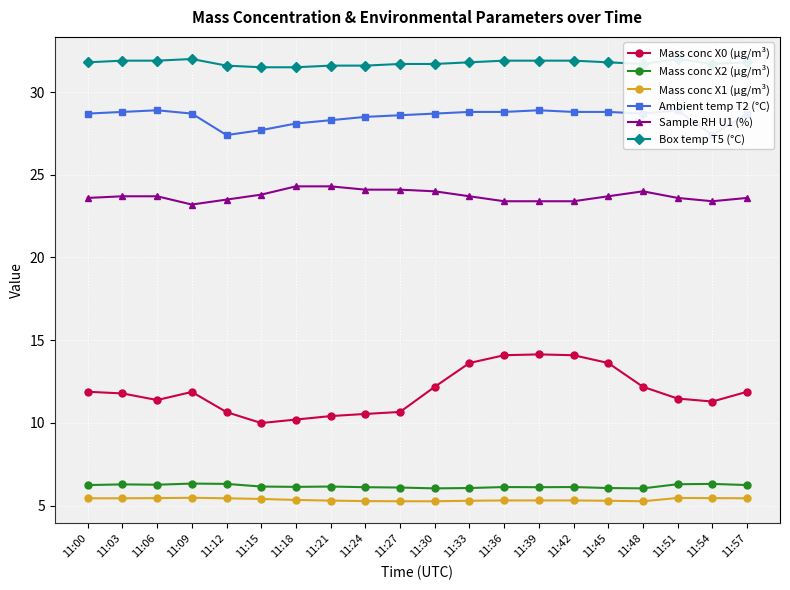

True or false: Box temp T5 (°C) and Ambient temp T2 (°C) intersect in this chart.

False